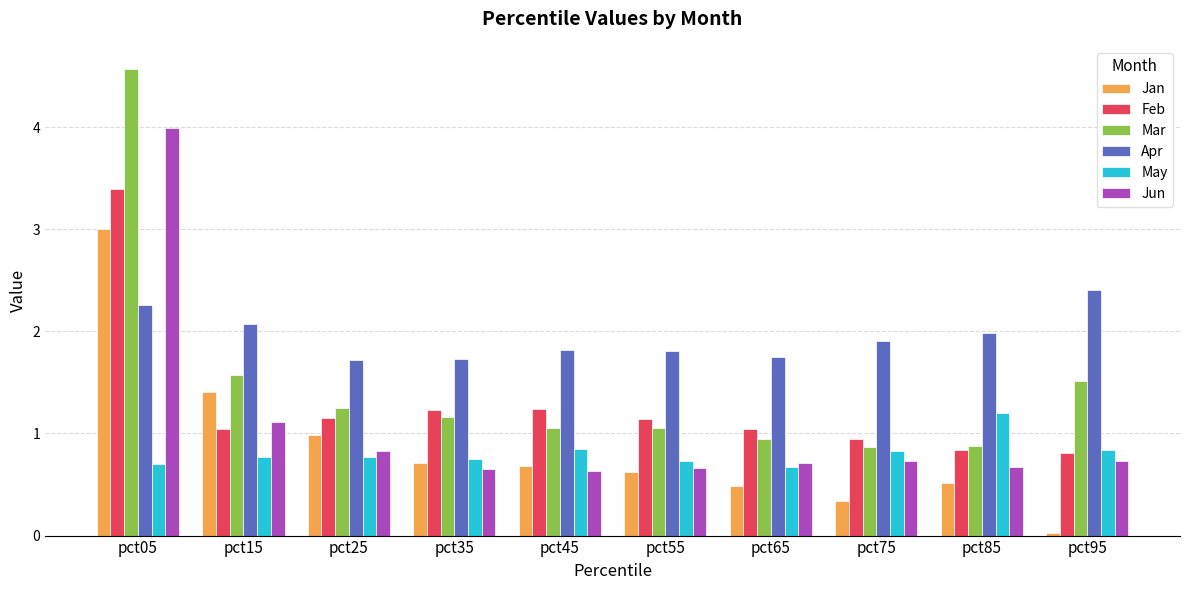

At how many categories does at least one series exceed 0?

10